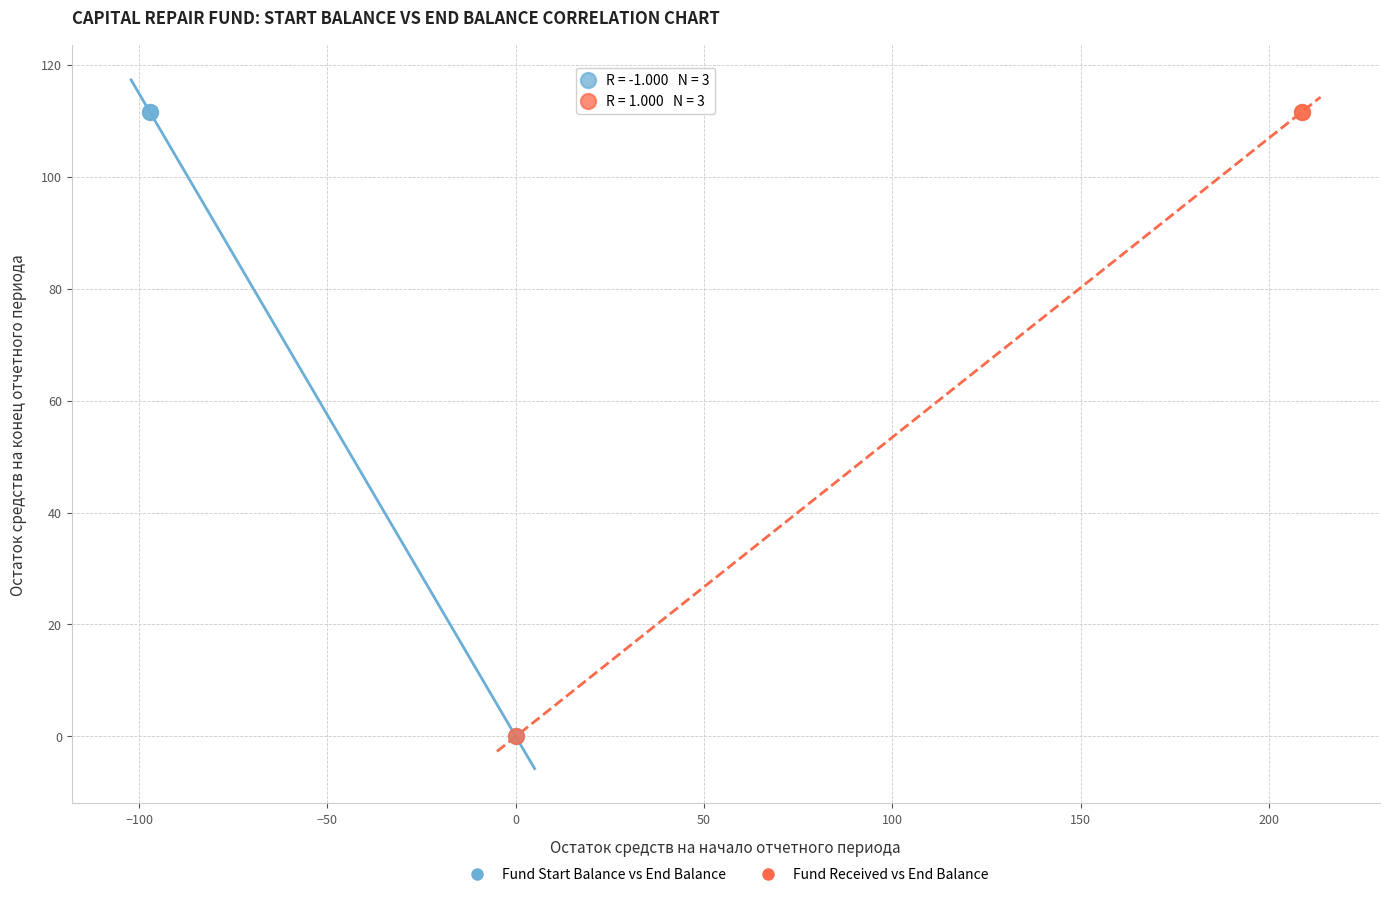

What are all the series names shown in the legend?

Fund Start Balance vs End Balance, Fund Received vs End Balance